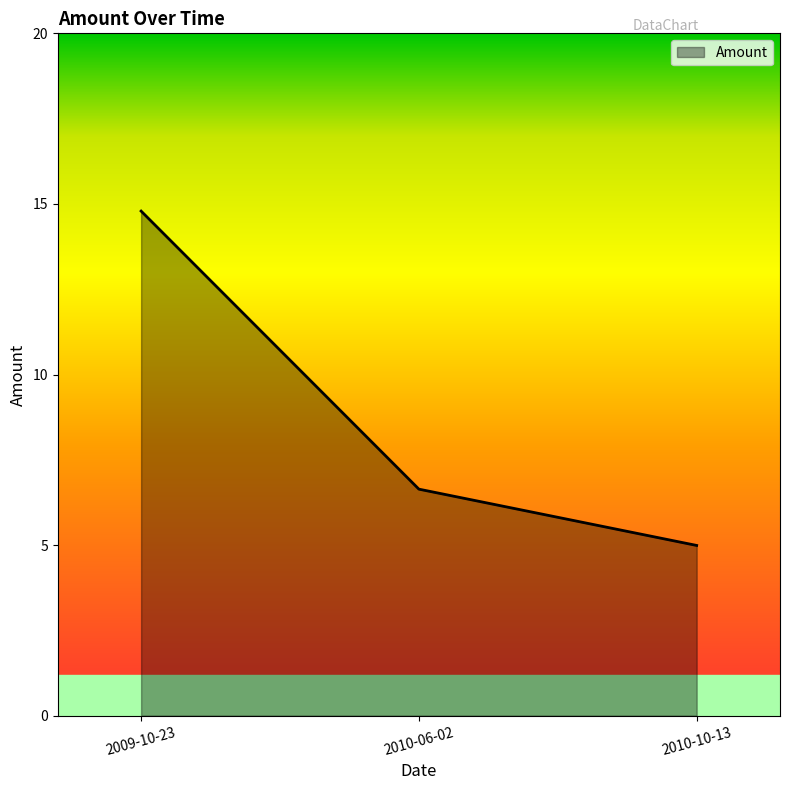

What is the ratio of the value at 2010-06-02 to the value at 2009-10-23?

0.4